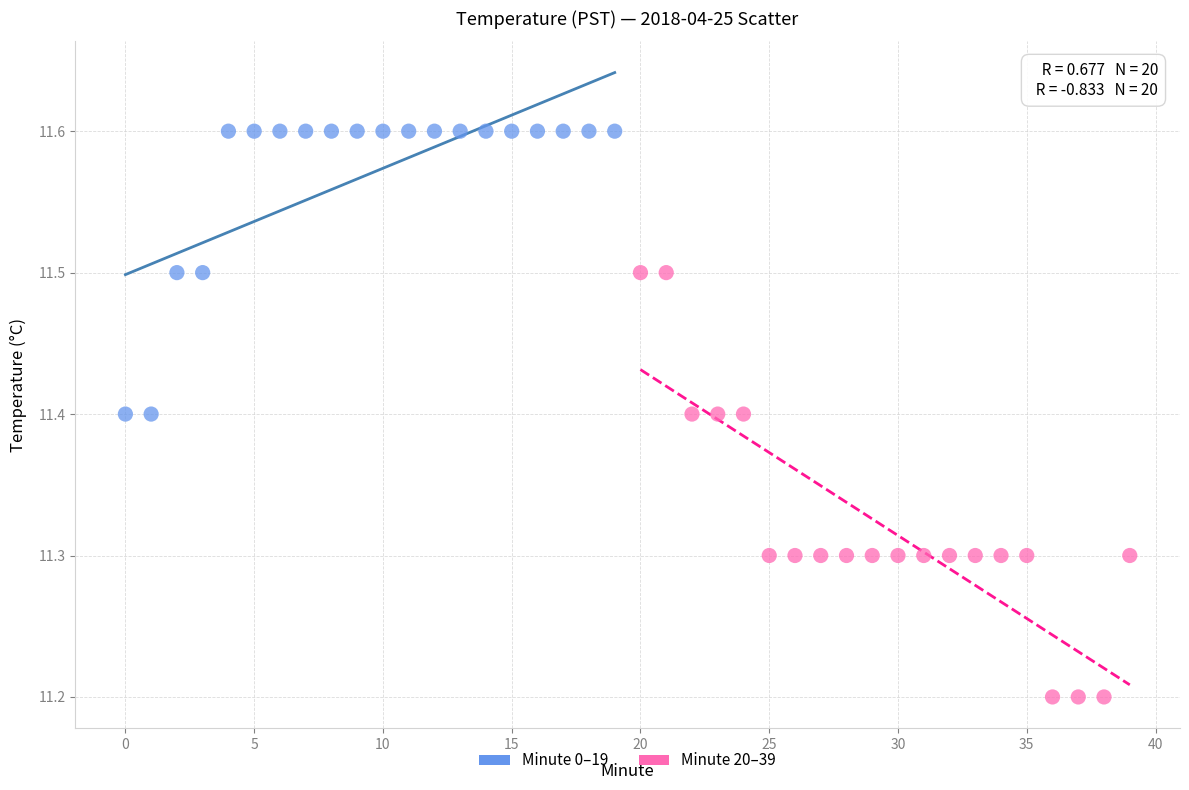

Which series has the widest spread of Y values?

Minute 20–39